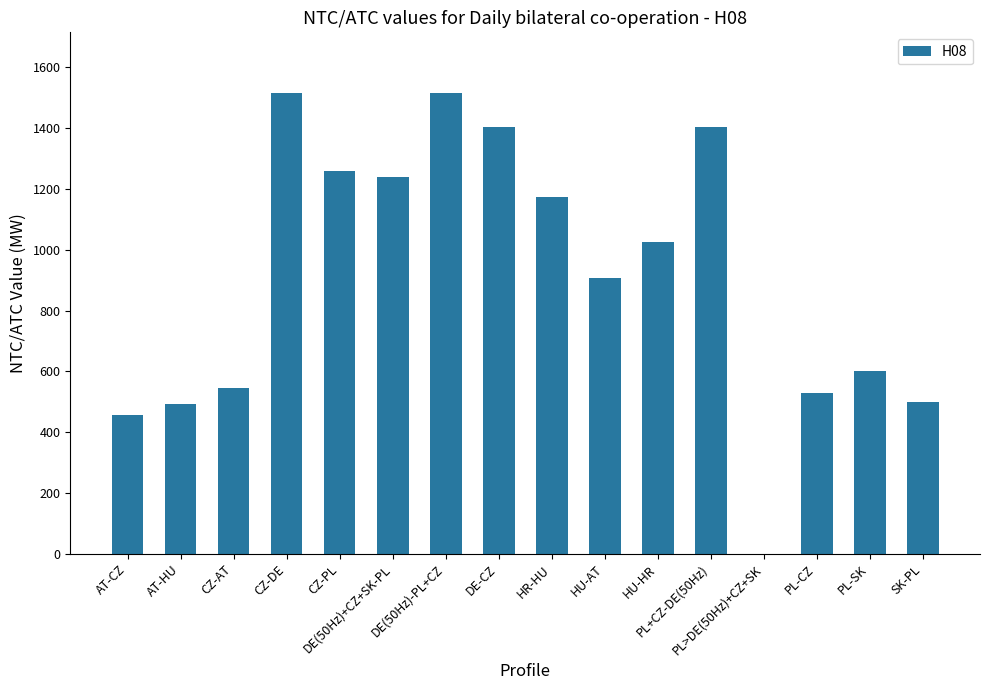

What is the difference between the values at CZ-DE and AT-CZ?

1060